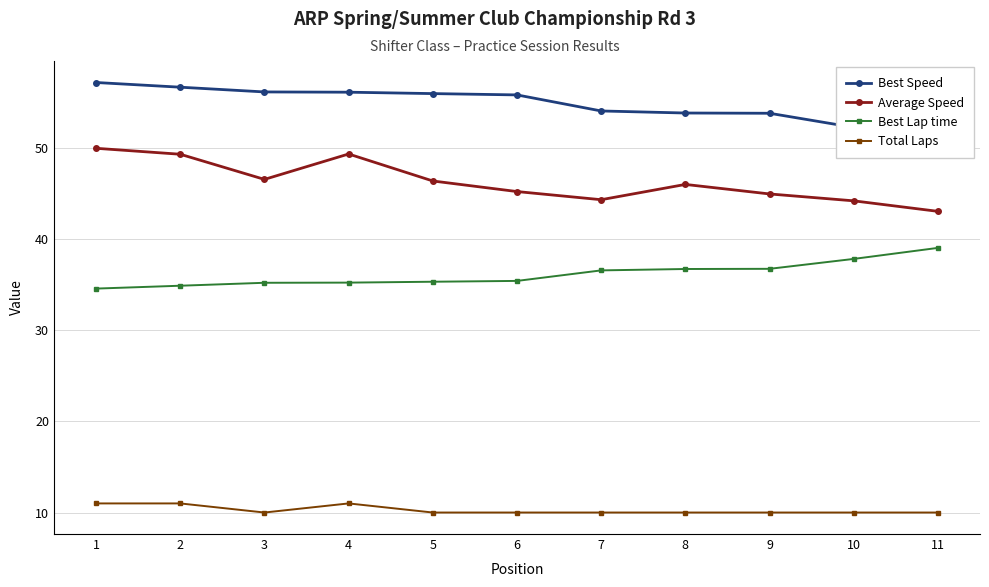

What is the value of the Best Speed point at the 7th from the left?

54.1